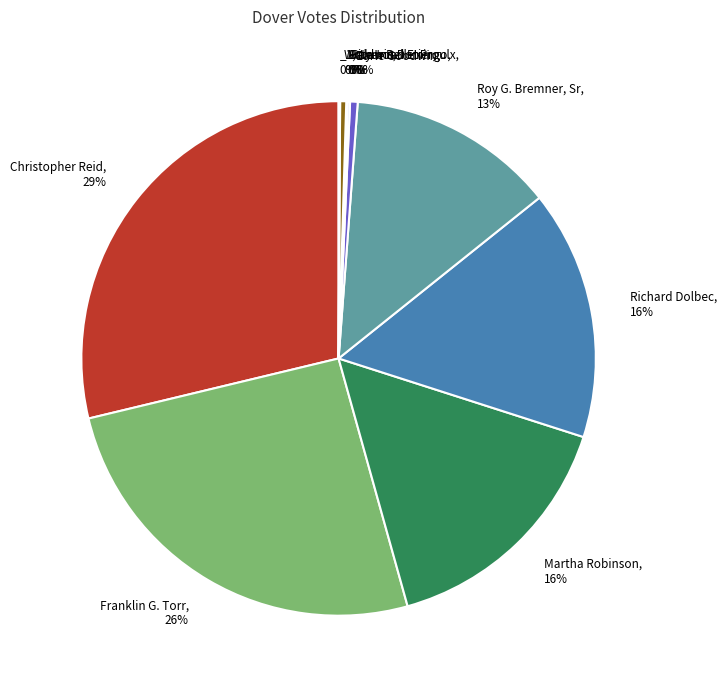

To the nearest percent, what is the average slice percentage?

9%